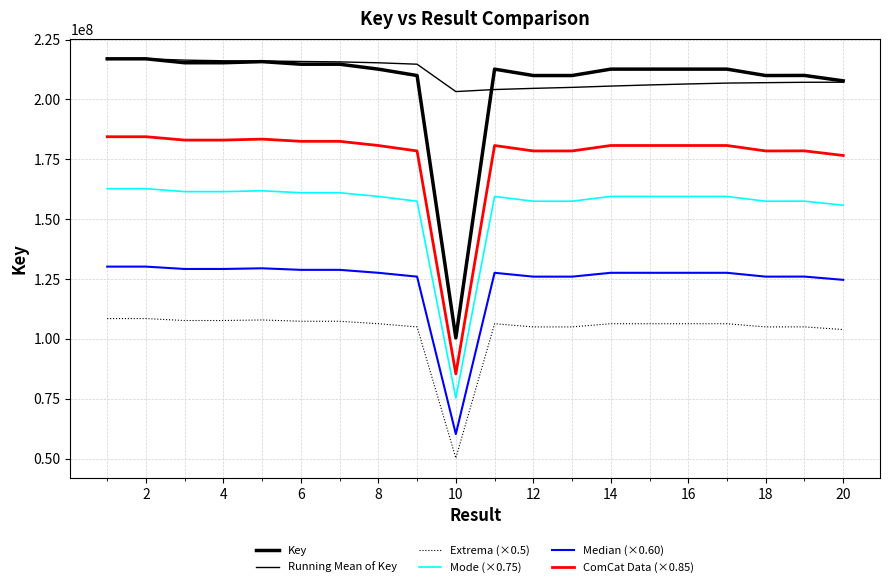

True or false: Median (×0.60) has more than 0 points higher than both neighbors.

True